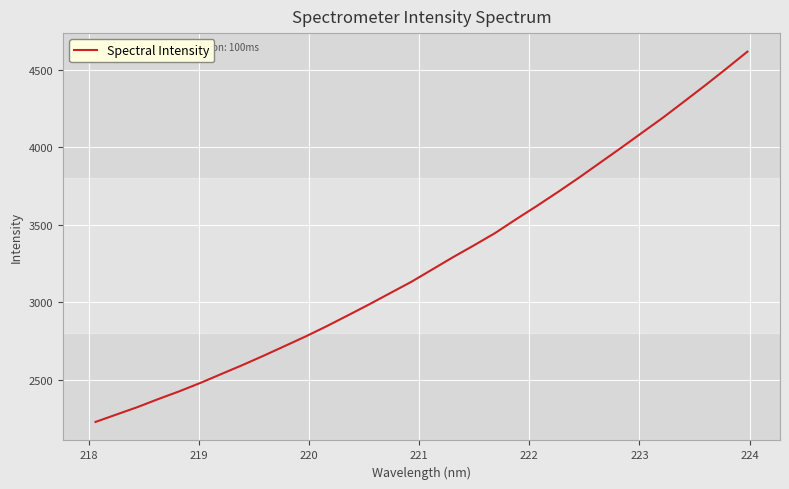

What is the difference between the maximum and minimum values?

2390.1